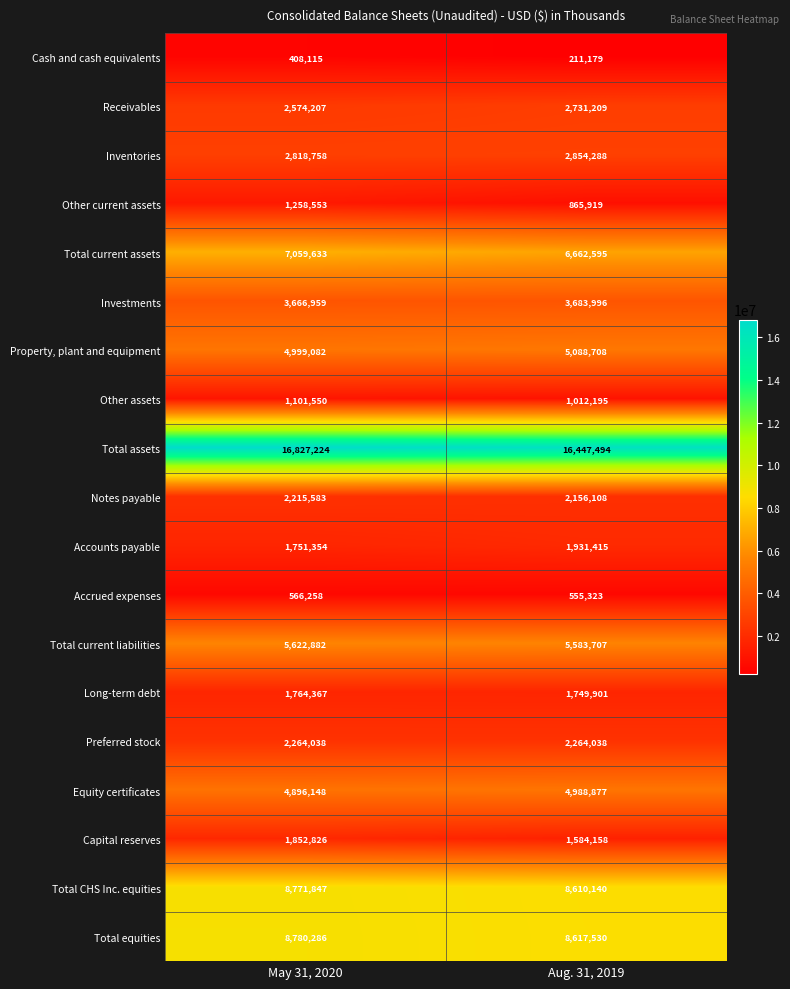

At which label does Total CHS Inc. equities reach its peak?

May 31, 2020